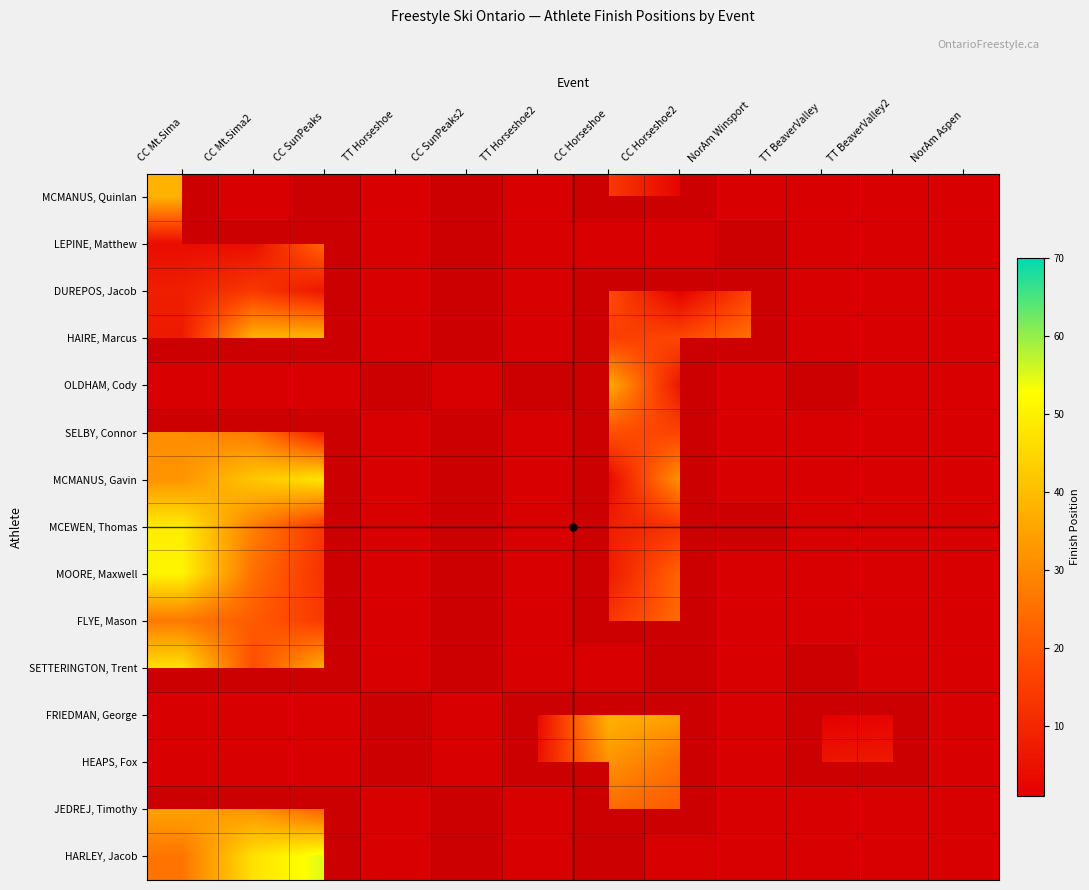

What is the minimum value for LEPINE, Matthew?

4.0